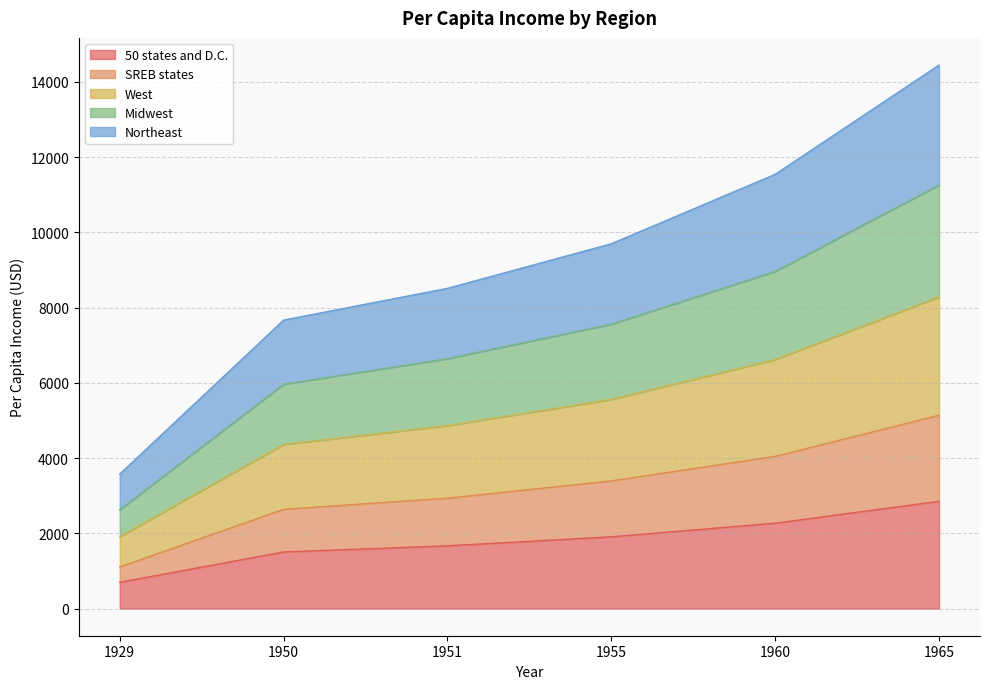

True or false: 50 states and D.C. has a value of 2269.1 at 1960.

True